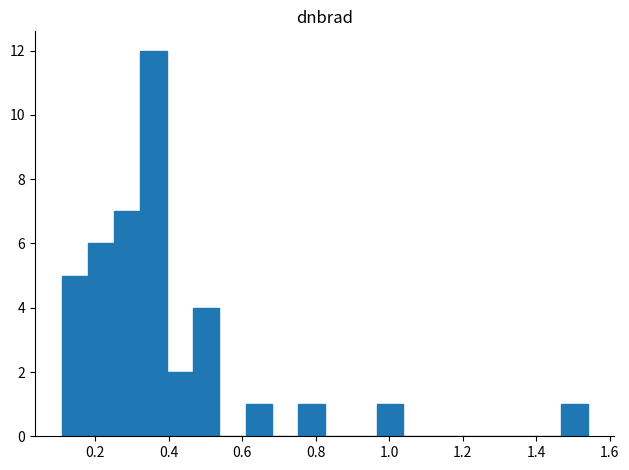

Read against the x-axis, roughly where is the centre of the tallest bar?

0.36